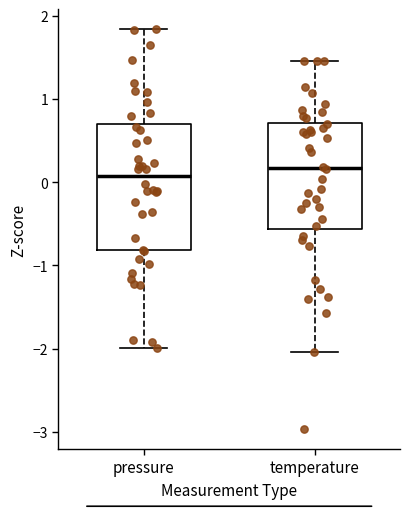

Comparing the boxes themselves (not the whiskers), which one is the tallest?

pressure